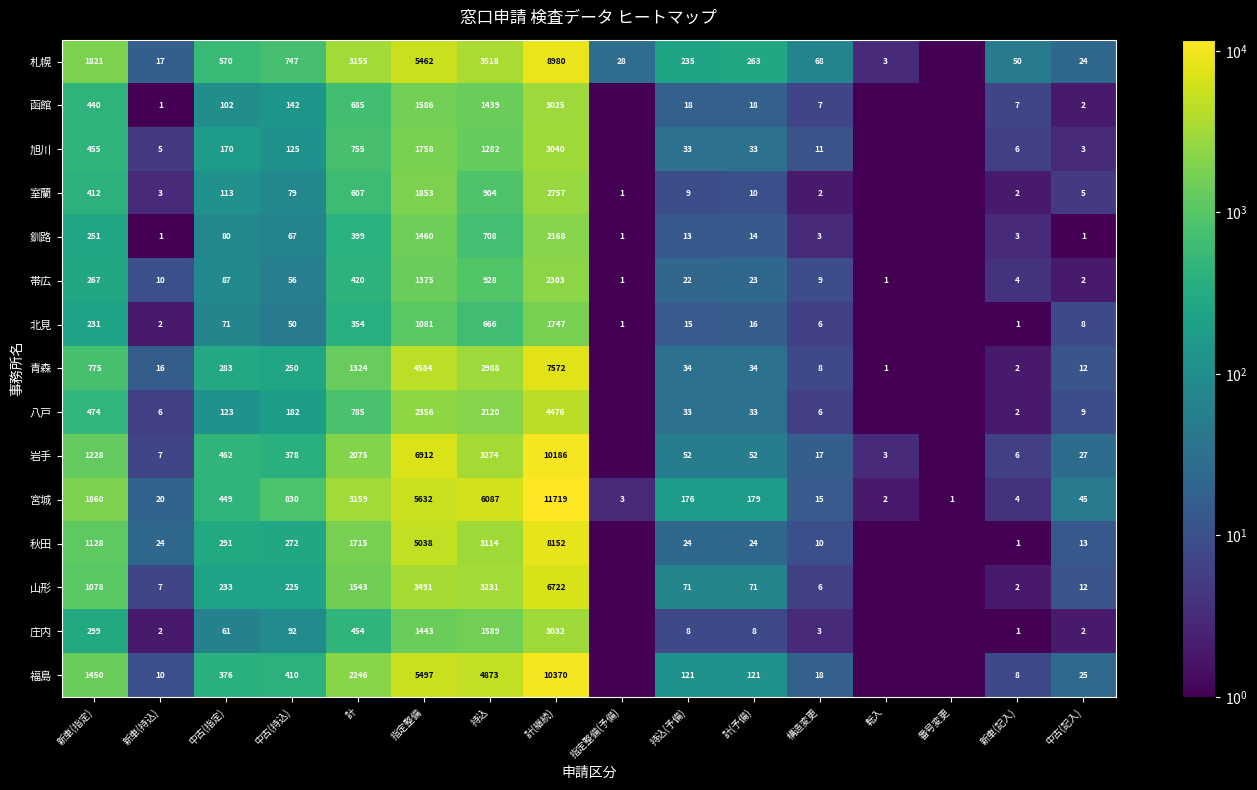

What is the difference between the highest and lowest values at 計?

2805.0